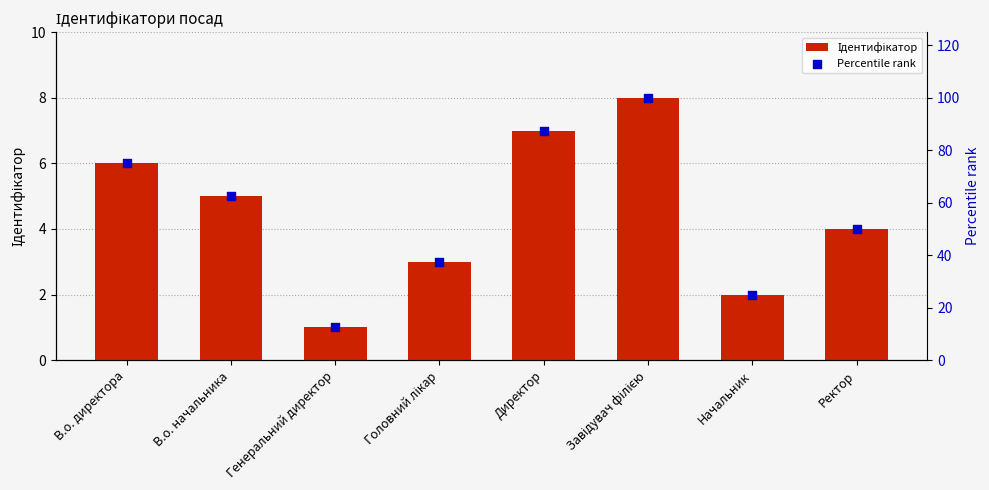

Is the value of Ідентифікатор at В.о. директора greater than the value of Percentile rank at Завідувач філією?

No